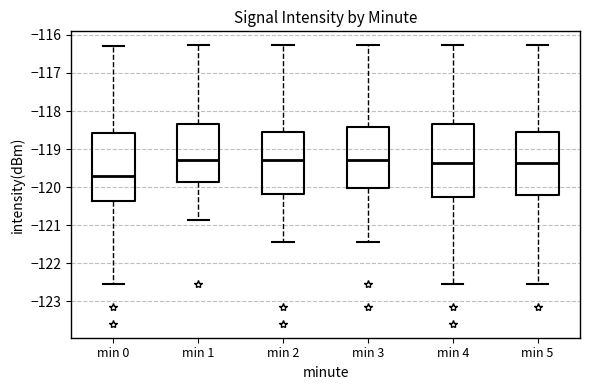

Which box is the tallest, from its lower edge to its upper edge?

min 4